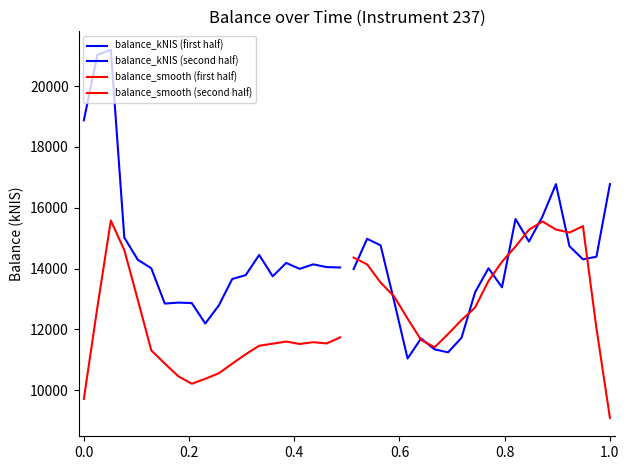

What is the difference between the second highest and minimum values in the balance_kNIS (first half) series?

8825.1